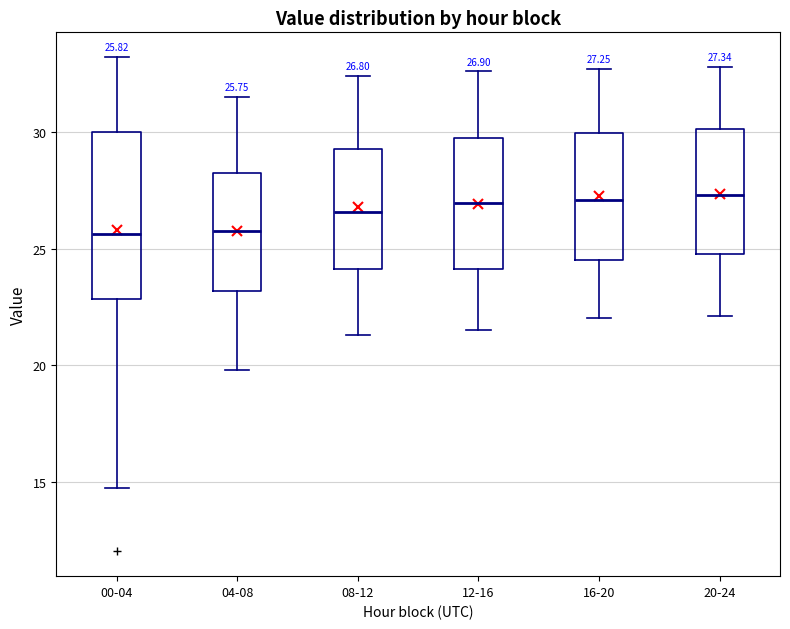

Comparing the boxes themselves (not the whiskers), which one is the tallest?

00-04